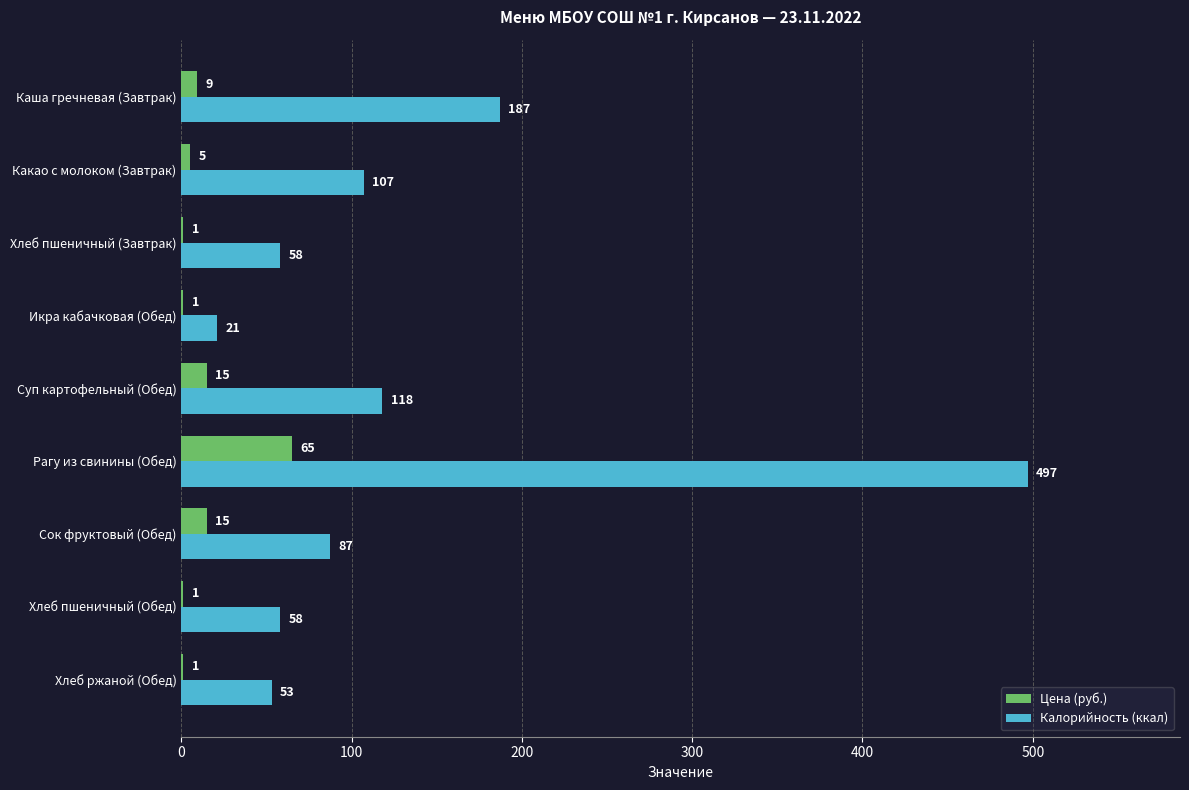

The Калорийность (ккал) series shows 75 at Хлеб ржаной (Обед). True or false?

False